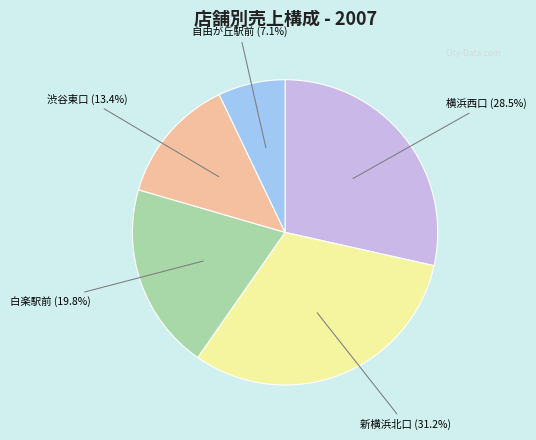

Is there a majority slice in this chart?

No